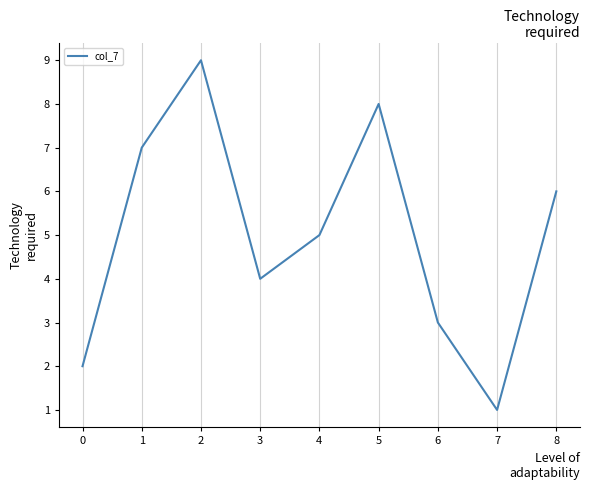

Count the number of categories in the chart.

9